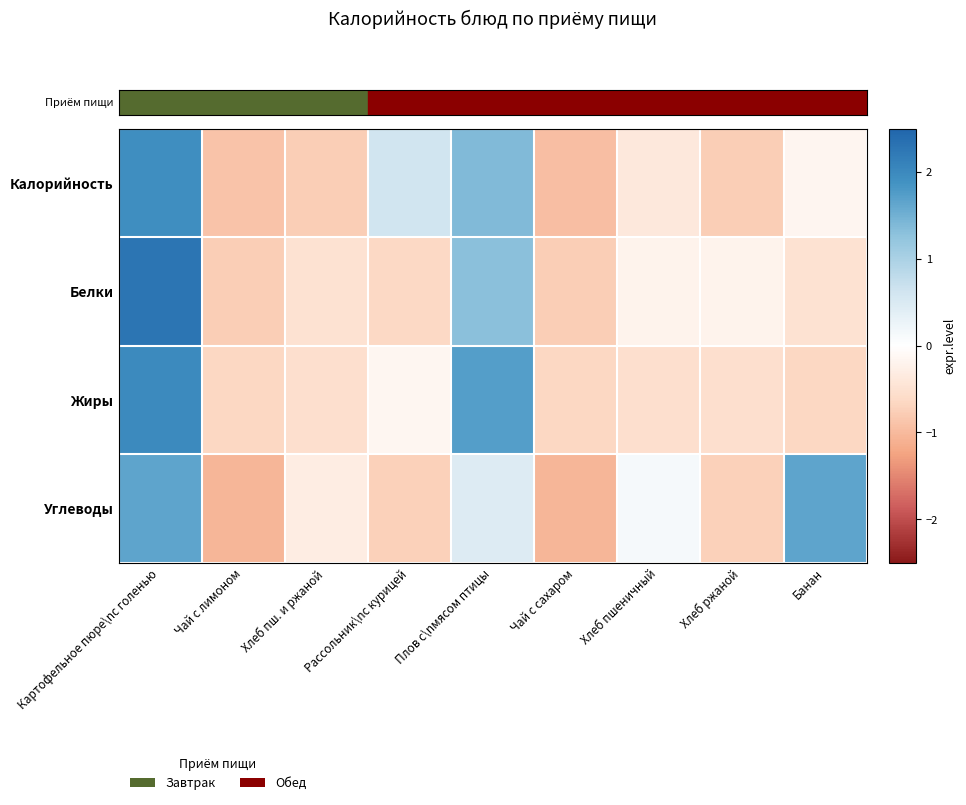

Rank the series at Хлеб ржаной from highest to lowest value.

Белки, Жиры, Углеводы, Калорийность